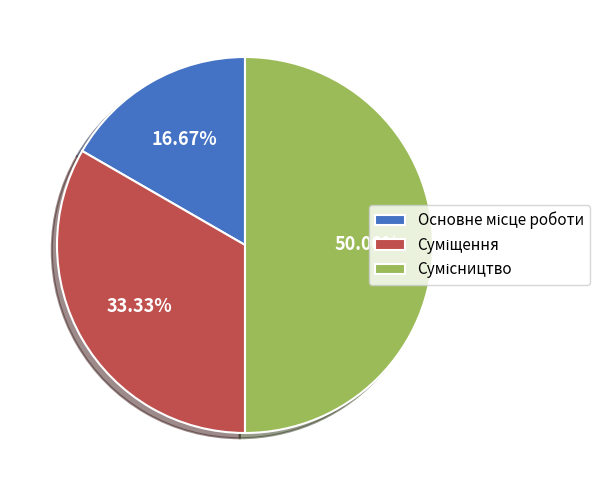

To the nearest percent, what is the combined percentage of Основне місце роботи and Суміщення?

50%